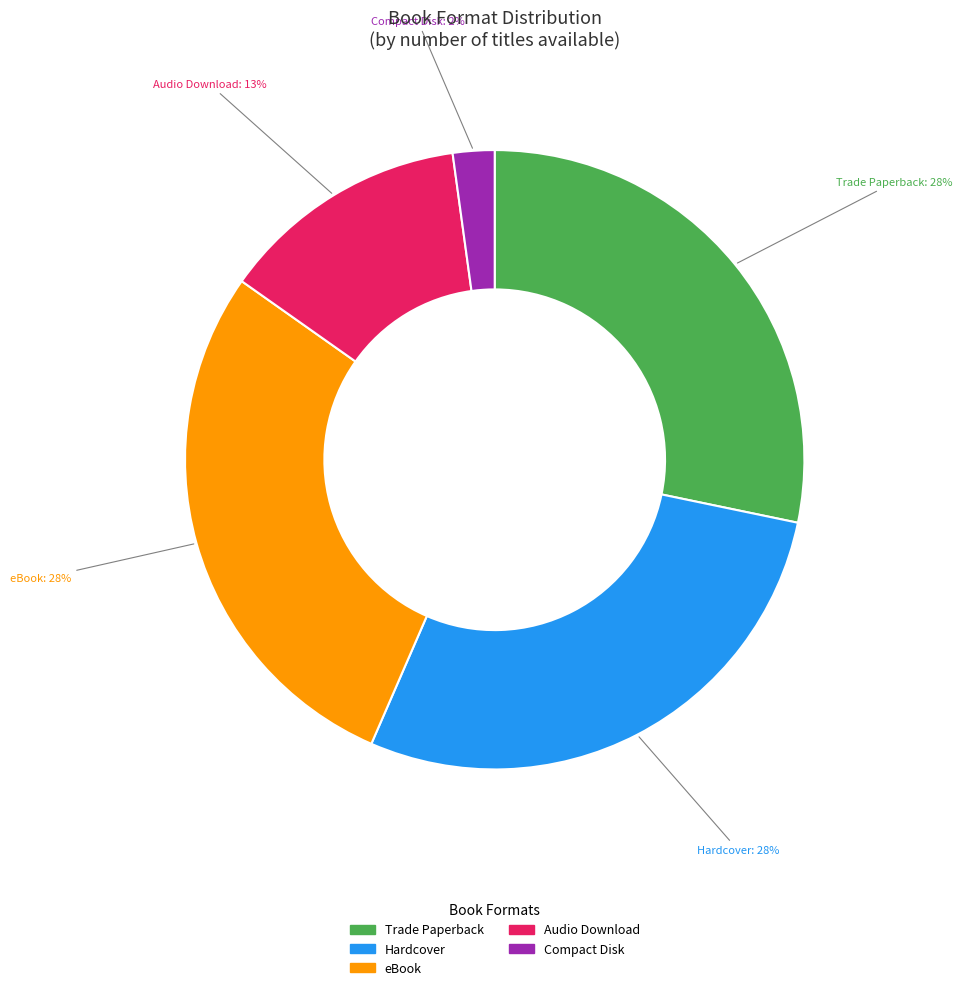

Do Audio Download and Hardcover together represent more than half of the pie?

No